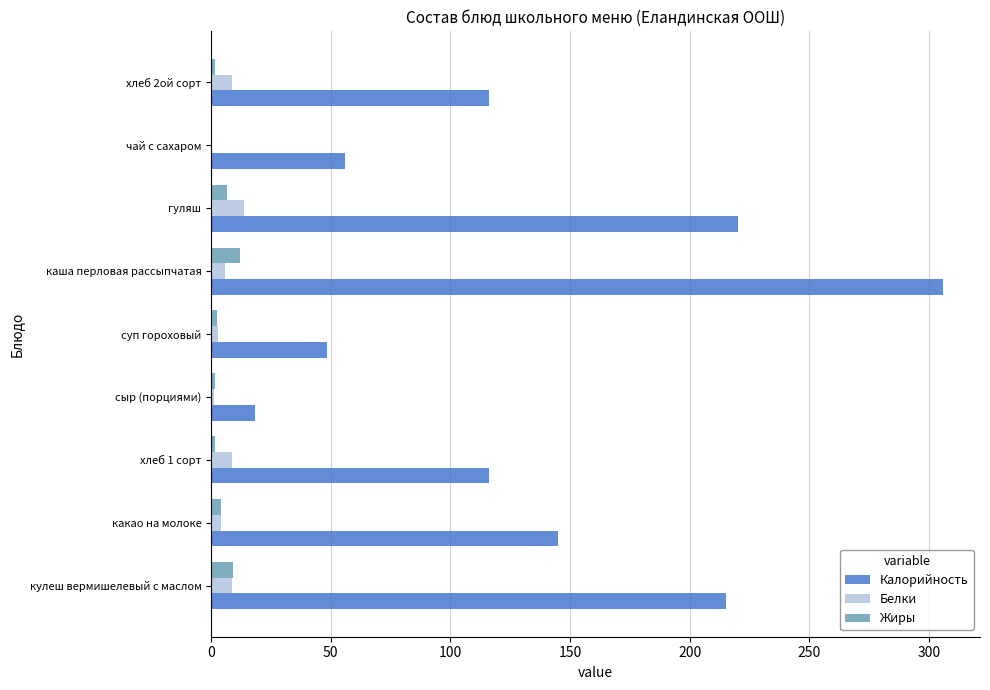

What is the sum of all Белки values?

54.3